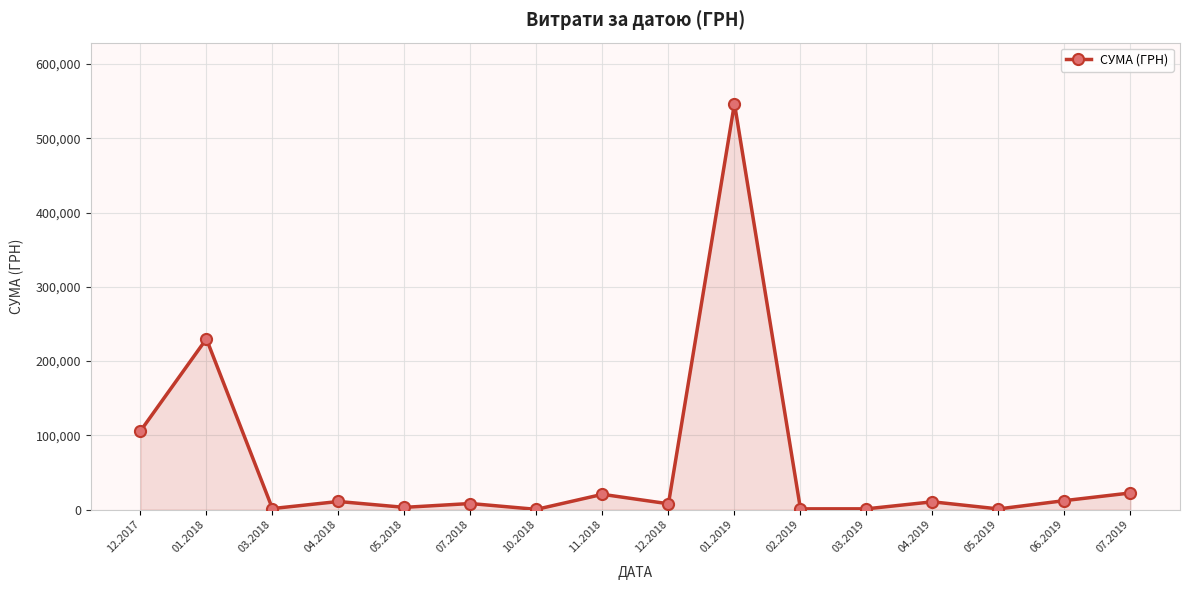

True or false: there are more than 1 points higher than both neighbors.

True